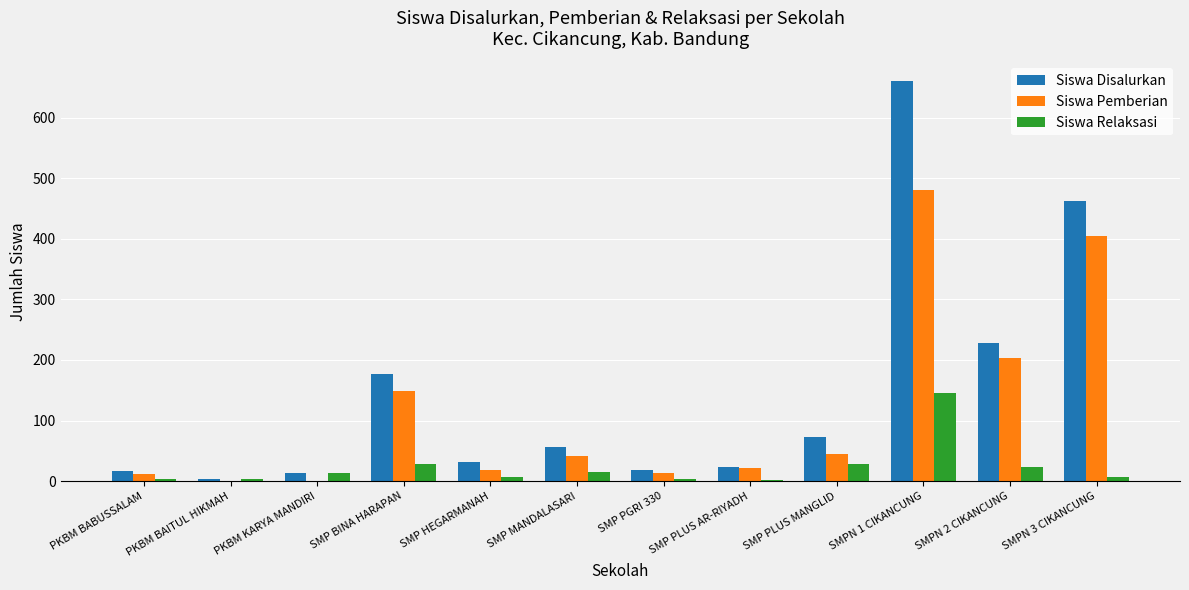

What is the total value across all series at PKBM BAITUL HIKMAH?

8